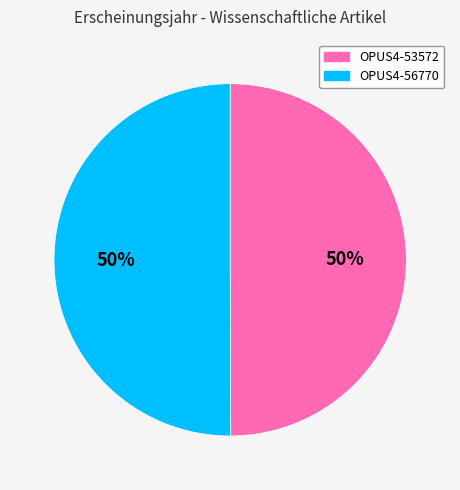

The OPUS4-53572 slice represents 50% of the pie. True or false?

True